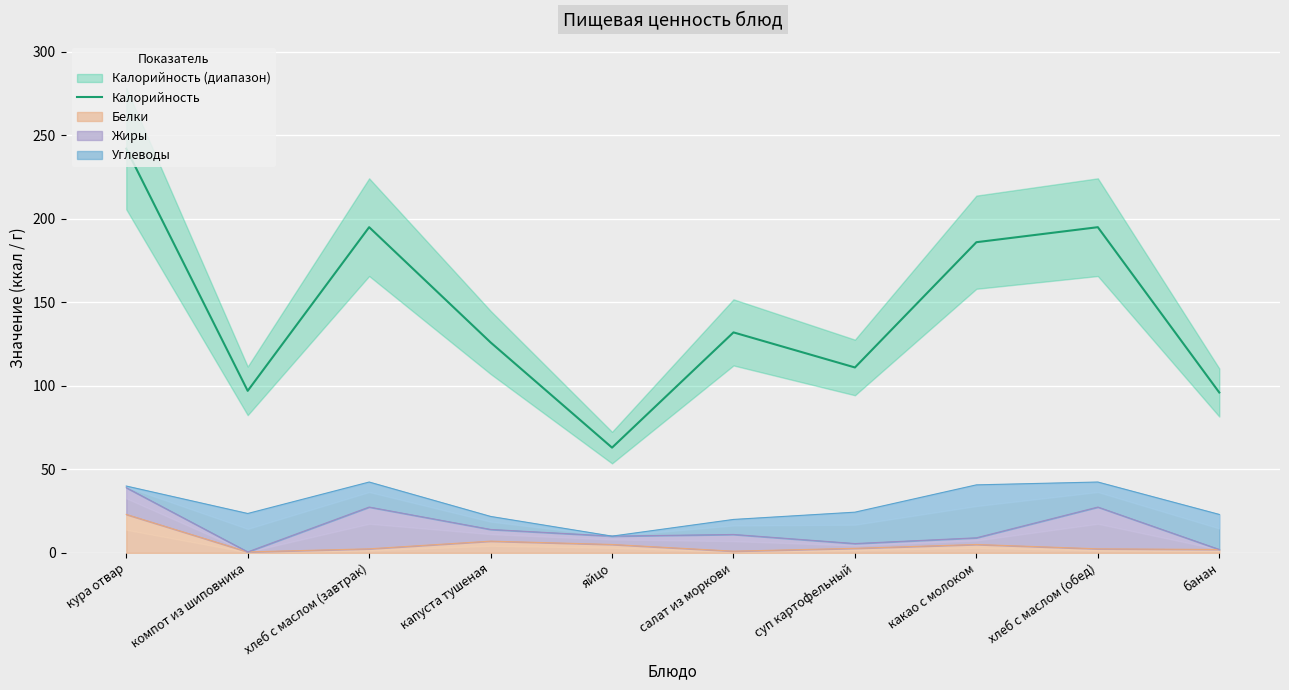

Reading left to right, list all the values displayed in this chart.

242	97	195	126	63	132	111	186	195	96